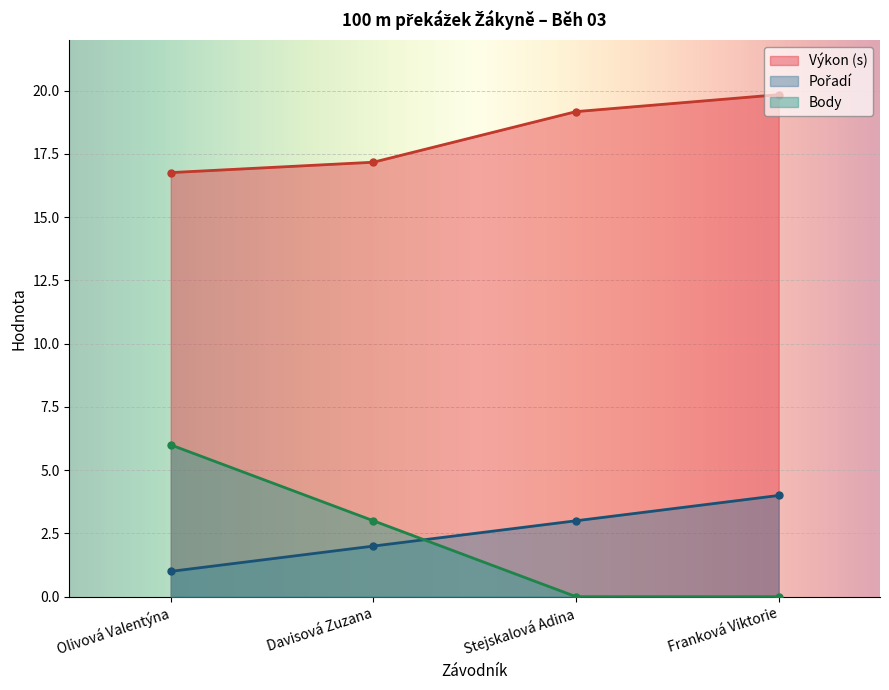

Reading left to right, what are all the values shown in this chart?

Pořadí: Olivová Valentýna=1.0	Davisová Zuzana=2.0	Stejskalová Adina=3.0	Franková Viktorie=4.0
Výkon: Olivová Valentýna=16.8	Davisová Zuzana=17.2	Stejskalová Adina=19.2	Franková Viktorie=19.8
Body: Olivová Valentýna=6.0	Davisová Zuzana=3.0	Stejskalová Adina=0.0	Franková Viktorie=0.0